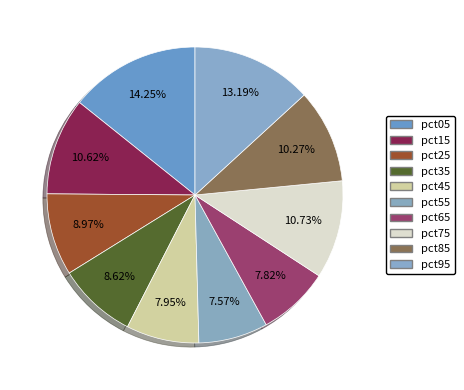

Is pct35 the majority of the pie?

No